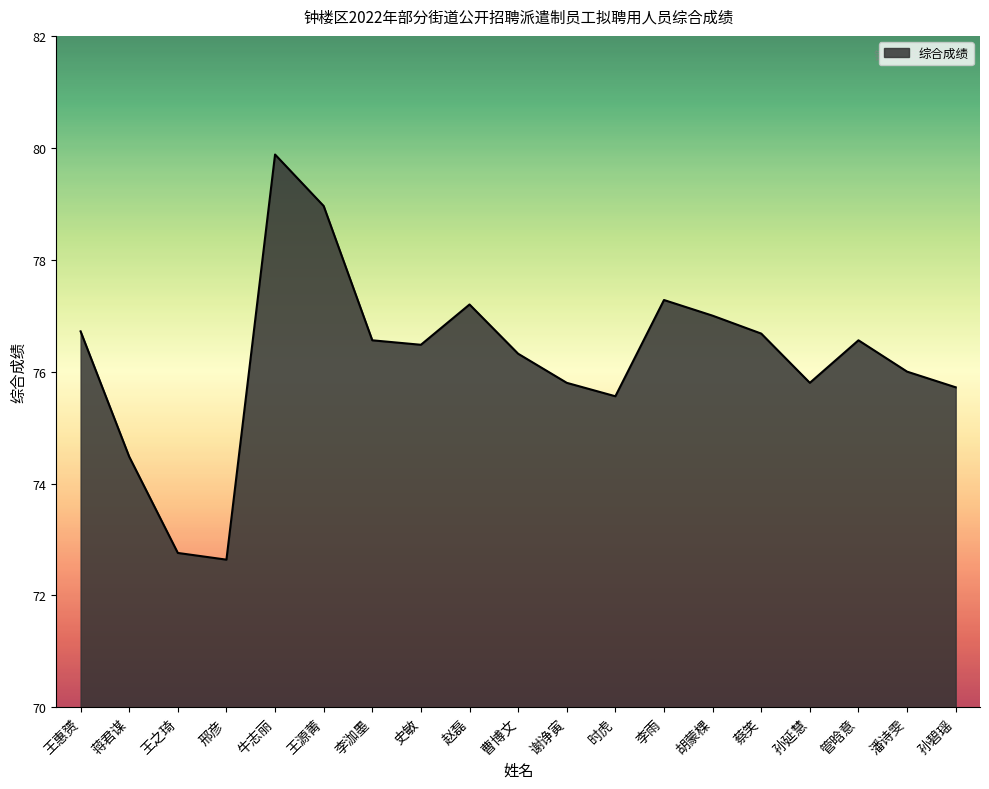

What is the difference between the values at 王之琦 and 谢诤寅?

3.0